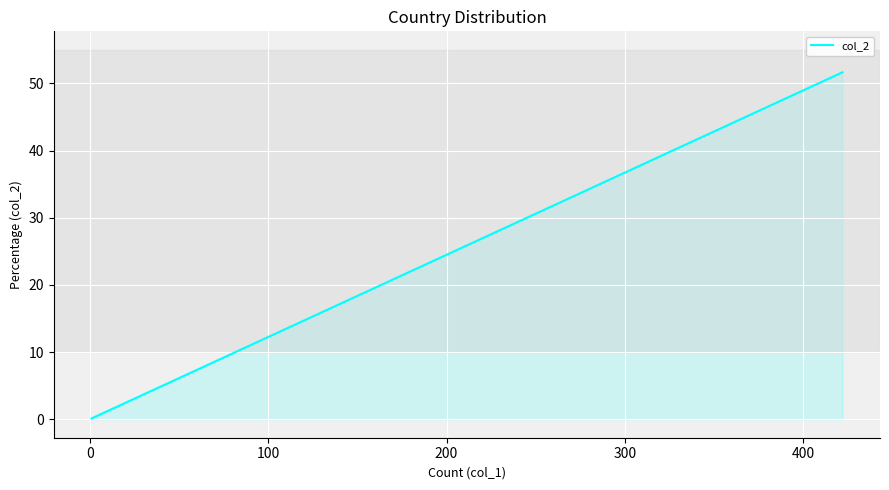

Does the chart display data point markers on the line(s)?

No